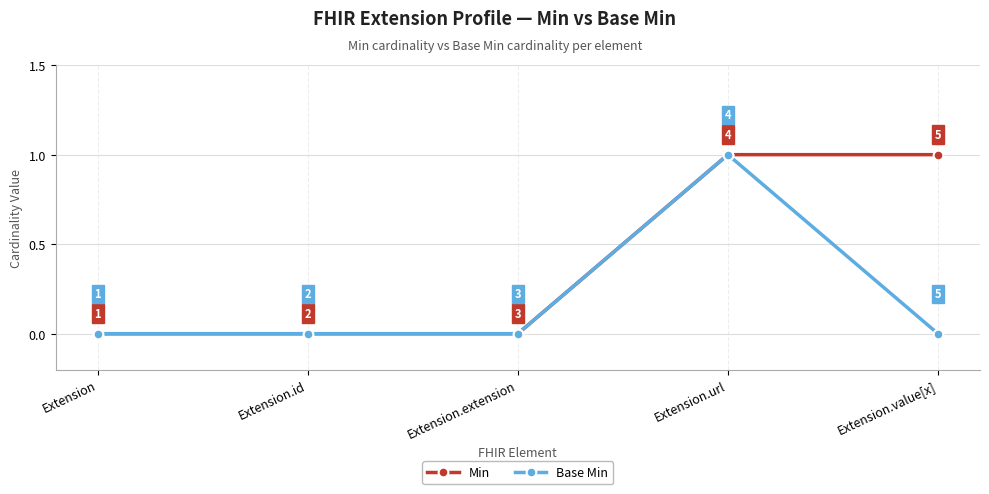

What is the sum of the Min values at Extension.url and Extension.value[x]?

2